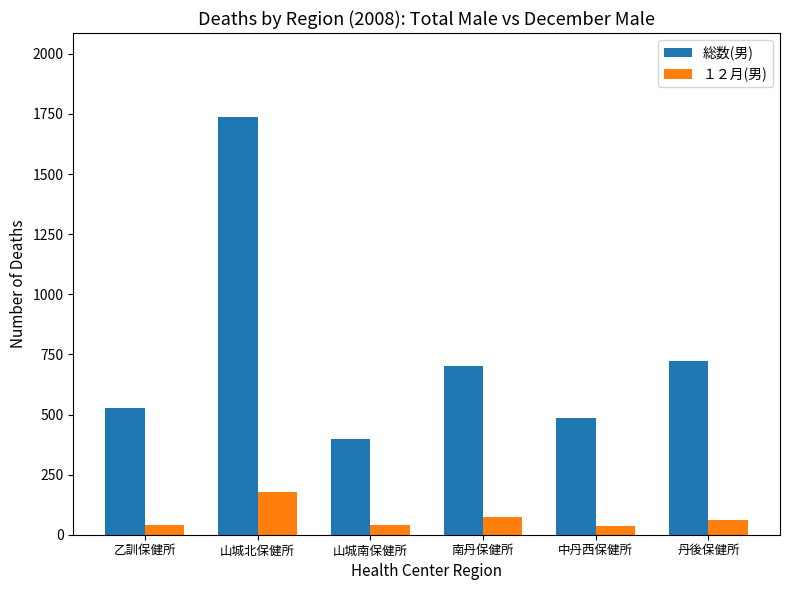

What are all the series names shown in the legend?

総数(男), １２月(男)